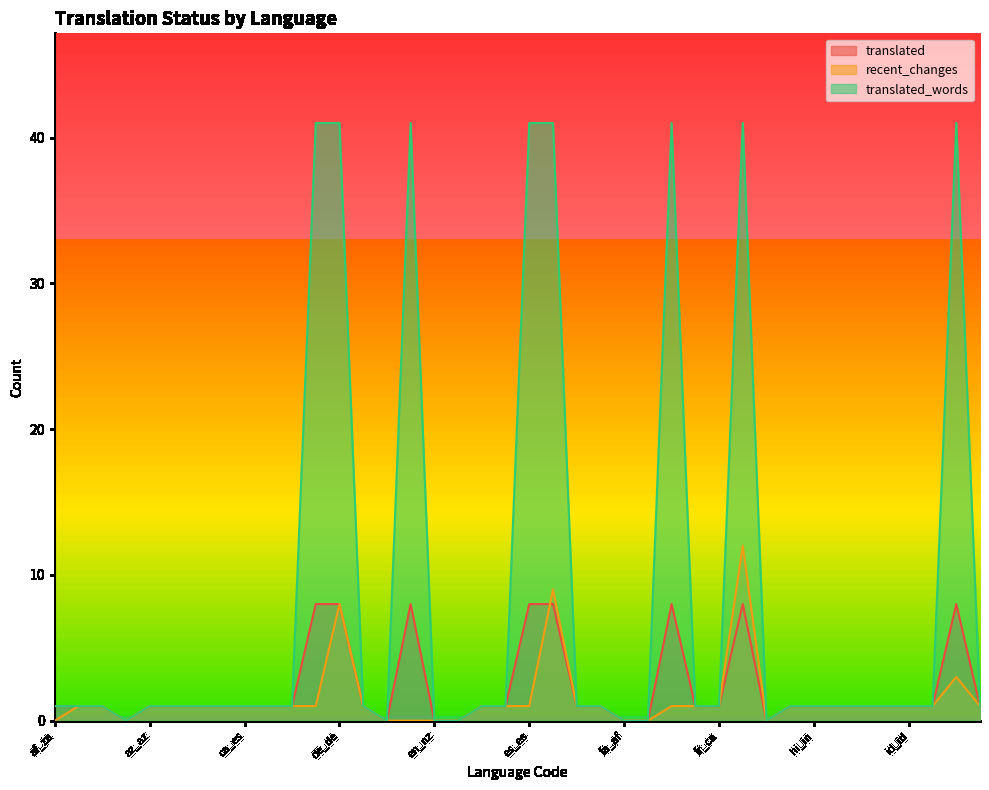

Reading right to left, extract all data points from this chart.

translated: ja_jp=1	it_it=8	is_is=1	id_id=1	hy_am=1	hu_hu=1	hr_hr=1	hi_in=1	he_il=1	gl_es=0	fr_fr=8	fr_ca=1	fo_fo=1	fi_fi=8	fa_ir=0	fa_af=0	eu_es=1	et_ee=1	es_mx=8	es_es=8	es_ar=1	eo=1	en_us=0	en_nz=0	en_gb=8	en_au=0	el_gr=1	de_de=8	da_dk=8	cy_gb=1	cs_cz=1	ca_es=1	bs_ba=1	bg_bg=1	be_by=1	az_az=1	ast_es=0	ar_sa=1	am_et=1	af_za=1
recent_changes: ja_jp=1	it_it=3	is_is=1	id_id=1	hy_am=1	hu_hu=1	hr_hr=1	hi_in=1	he_il=1	gl_es=0	fr_fr=12	fr_ca=1	fo_fo=1	fi_fi=1	fa_ir=0	fa_af=0	eu_es=1	et_ee=1	es_mx=9	es_es=1	es_ar=1	eo=1	en_us=0	en_nz=0	en_gb=0	en_au=0	el_gr=1	de_de=8	da_dk=1	cy_gb=1	cs_cz=1	ca_es=1	bs_ba=1	bg_bg=1	be_by=1	az_az=1	ast_es=0	ar_sa=1	am_et=1	af_za=0
translated_words: ja_jp=1	it_it=41	is_is=1	id_id=1	hy_am=1	hu_hu=1	hr_hr=1	hi_in=1	he_il=1	gl_es=0	fr_fr=41	fr_ca=1	fo_fo=1	fi_fi=41	fa_ir=0	fa_af=0	eu_es=1	et_ee=1	es_mx=41	es_es=41	es_ar=1	eo=1	en_us=0	en_nz=0	en_gb=41	en_au=0	el_gr=1	de_de=41	da_dk=41	cy_gb=1	cs_cz=1	ca_es=1	bs_ba=1	bg_bg=1	be_by=1	az_az=1	ast_es=0	ar_sa=1	am_et=1	af_za=1